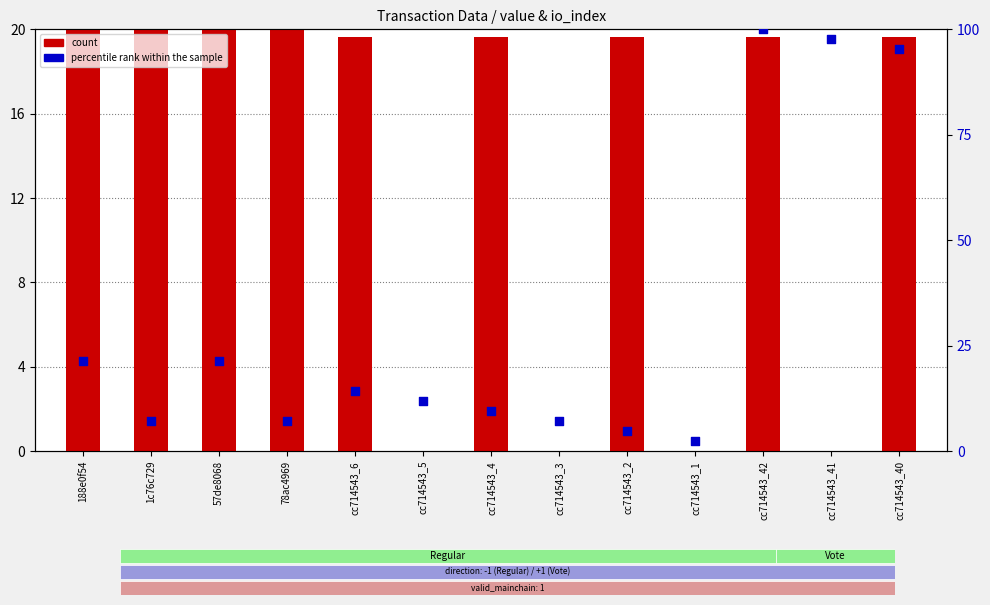

Is the value of percentile rank within the sample at cc714543_3 greater than the value of count at 188e0f54?

No